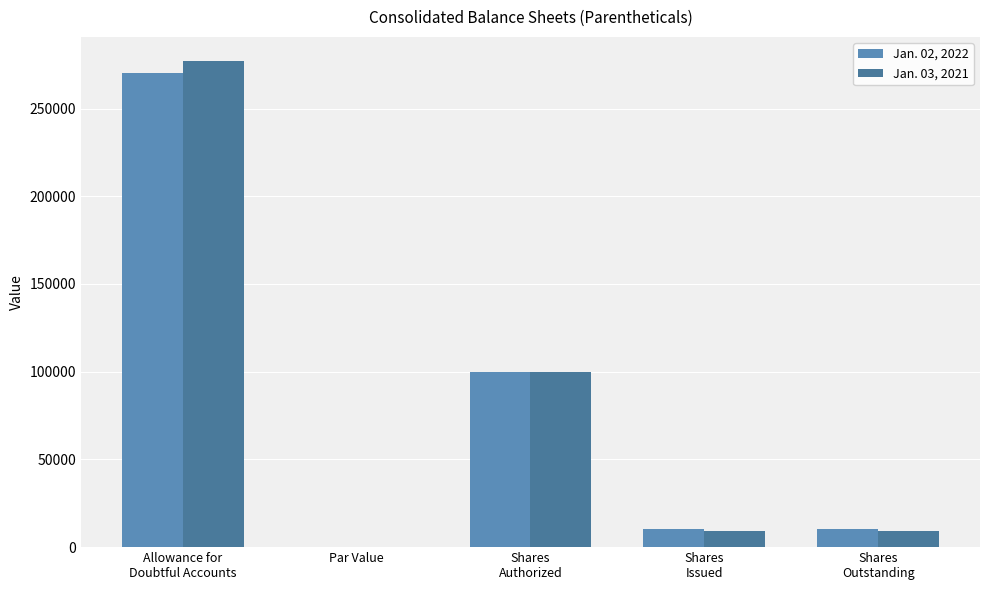

Are the bars grouped side by side (vs. stacked)?

Yes